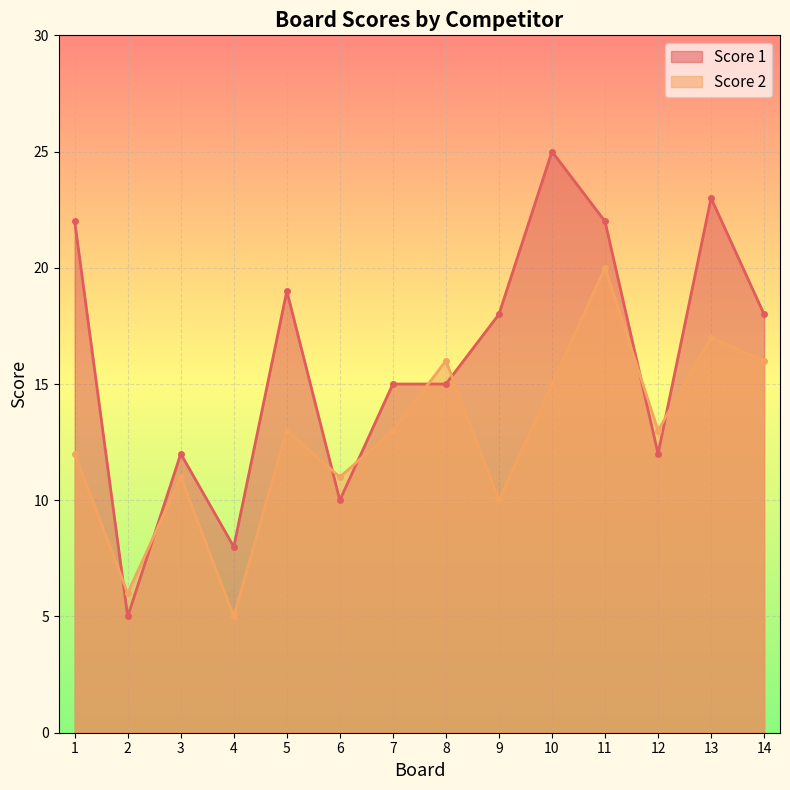

What is the value of the Score 1 point at the 2nd from the left?

5